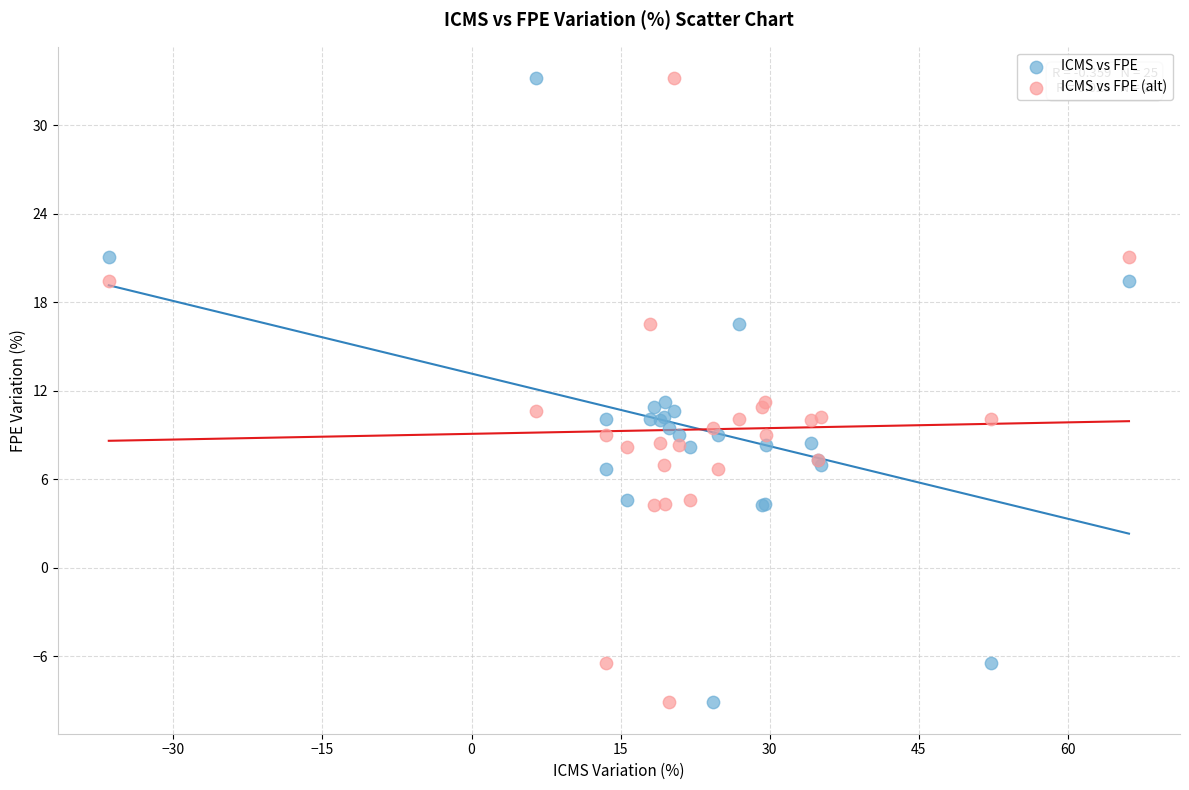

What is the X range (max minus min) for the scatter plot?

102.6